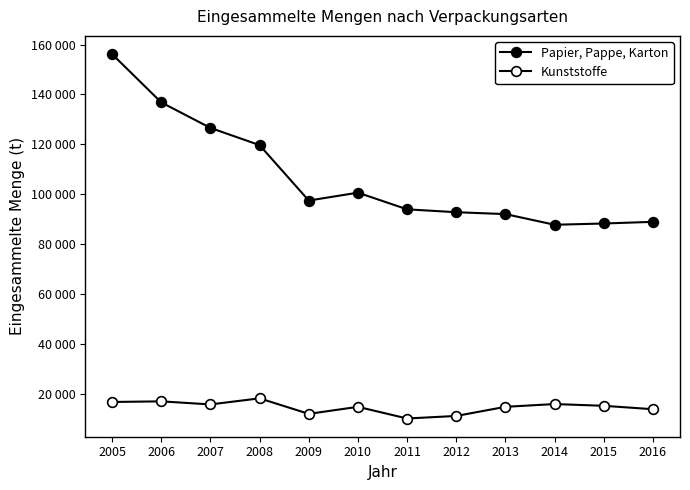

True or false: Kunststoffe and Papier, Pappe, Karton cross at least once.

False